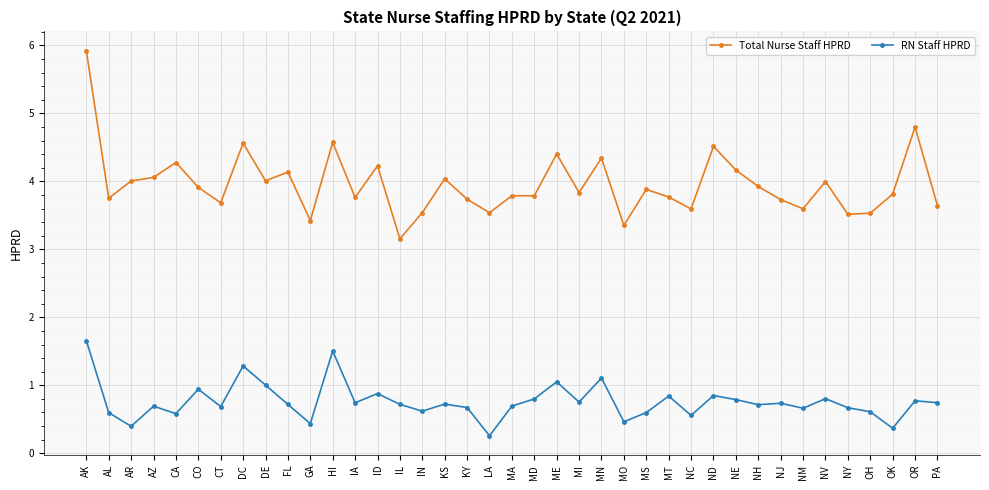

What is the average value of the RN Staff HPRD series?

0.8